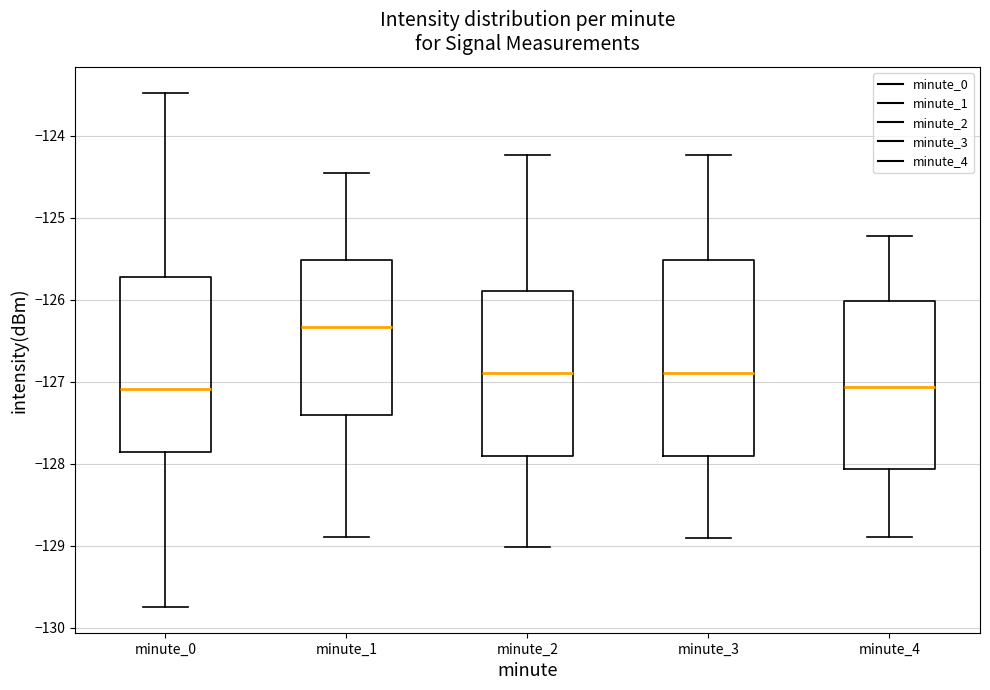

Comparing the boxes themselves (not the whiskers), which one is the tallest?

minute_3